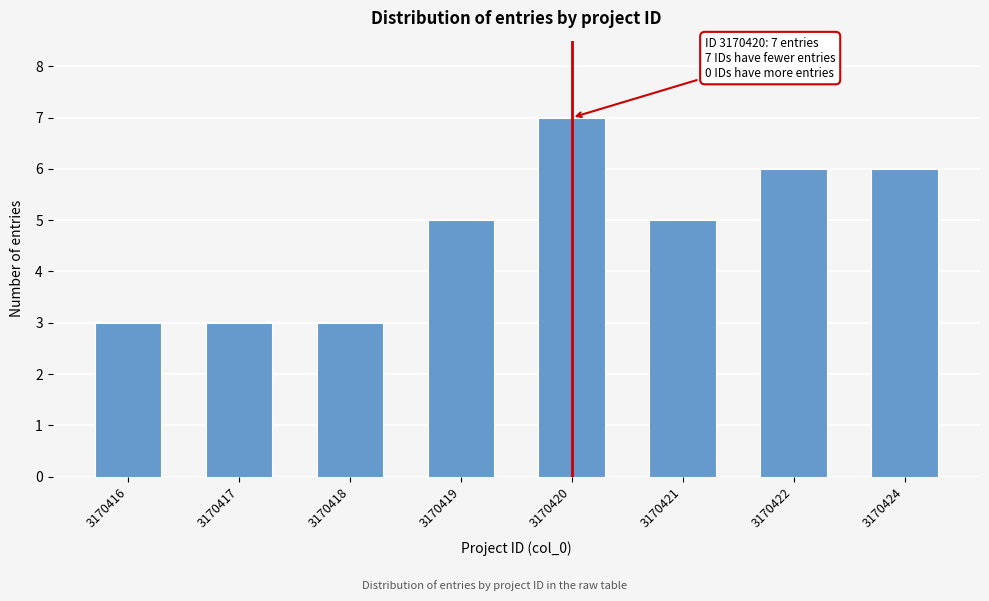

Reading left to right, transcribe all the data shown in this chart.

3170416=3	3170417=3	3170418=3	3170419=5	3170420=7	3170421=5	3170422=6	3170424=6